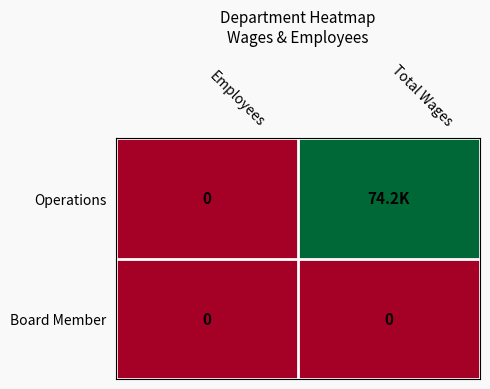

What is the difference between the highest and lowest values at Total Wages?

74181